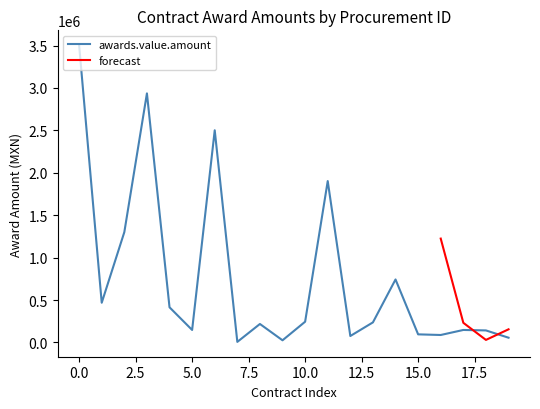

What is the sum of the values at AA-012NBQ001-E160-2018 and AA-012NBG003-E187-2018?

501562.0